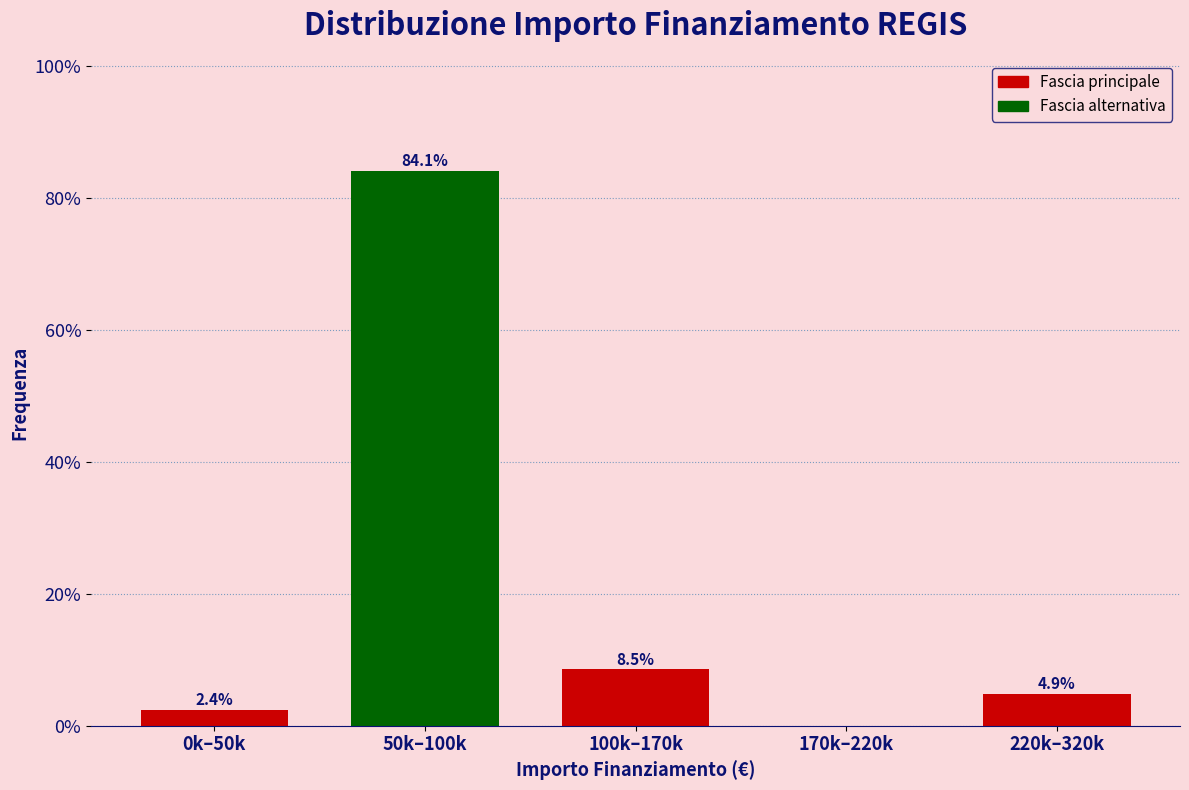

Reading right to left, list all the values displayed in this chart.

220k–320k=4.9	170k–220k=0.0	100k–170k=8.5	50k–100k=84.1	0k–50k=2.4